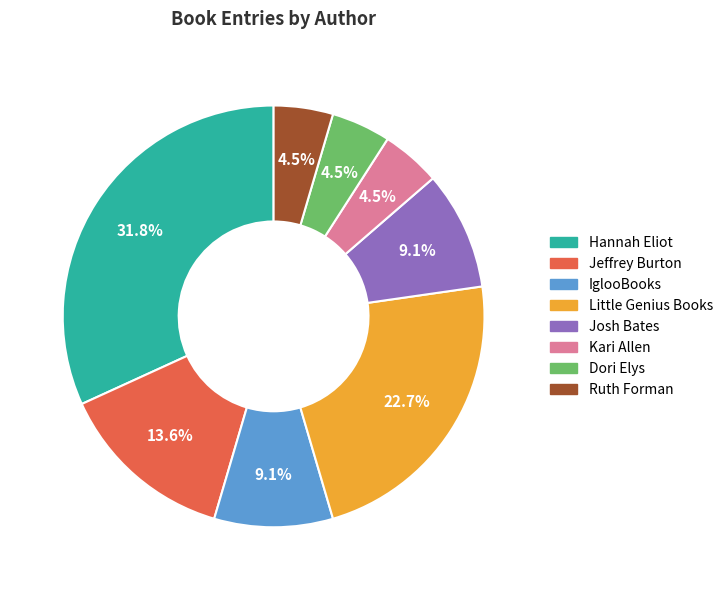

Is the sum of Jeffrey Burton and Hannah Eliot greater than half?

No